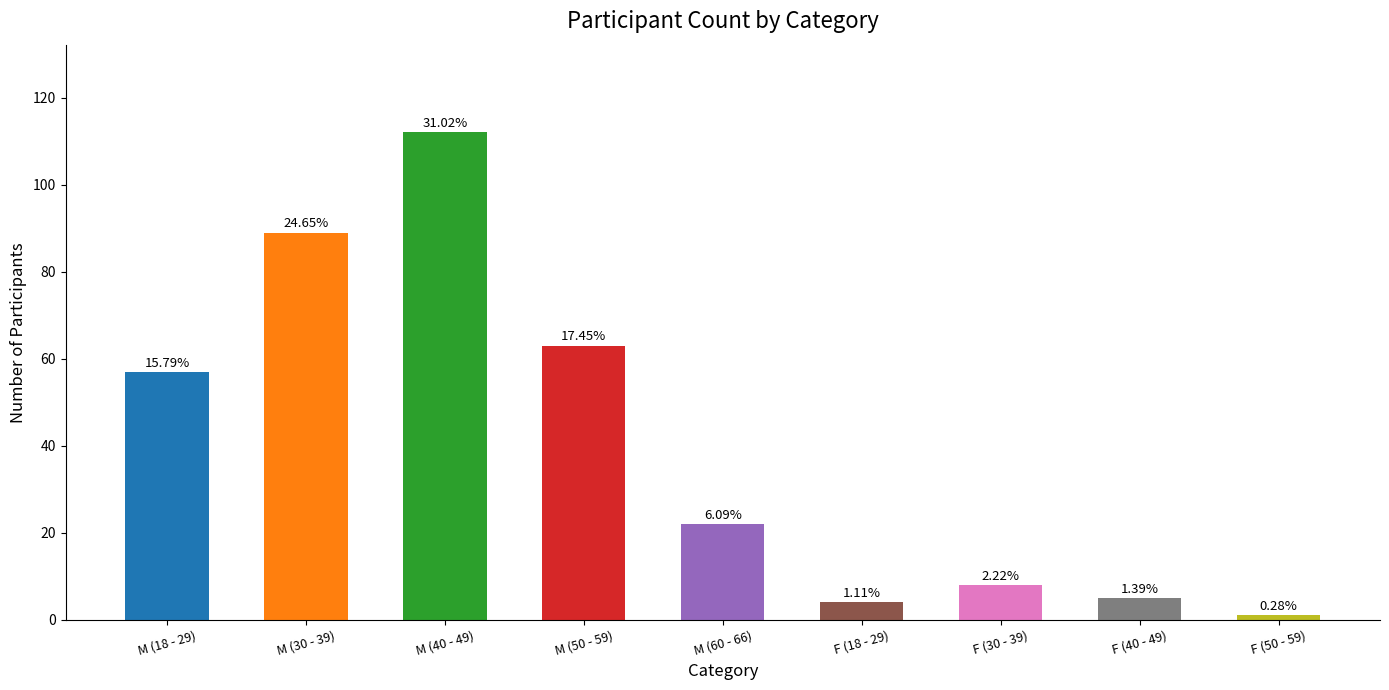

Does the chart contain any negative values?

No